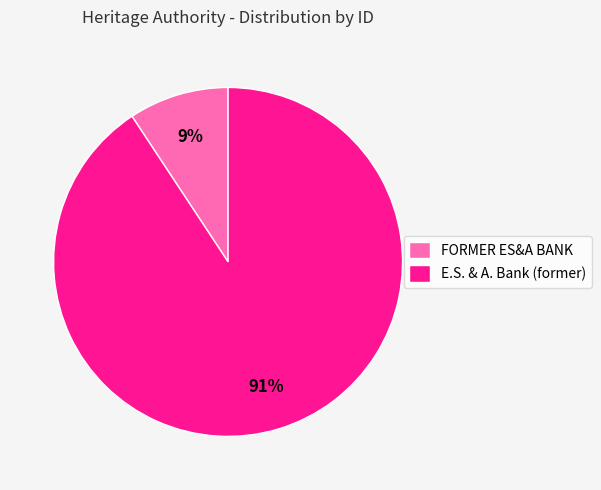

Which category has the biggest portion of the pie?

E.S. & A. Bank (former)